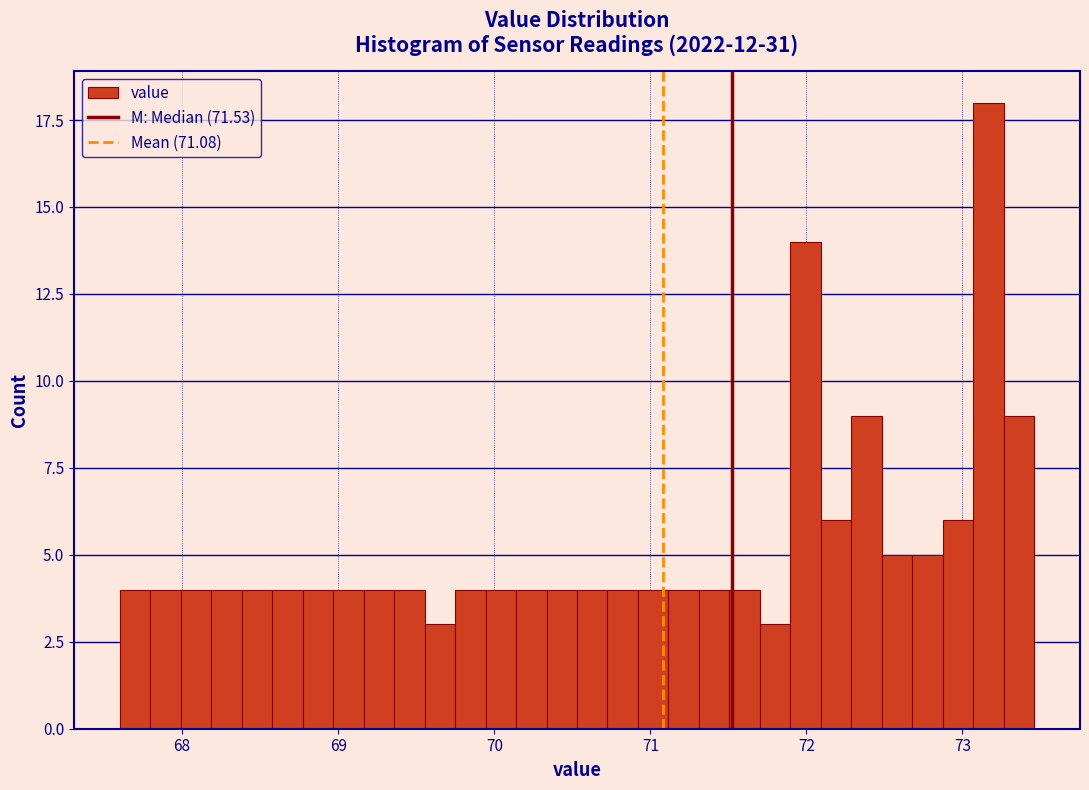

Around what value on the x-axis is the tallest bar? Give the approximate position of its centre, as read against the axis.

73.2